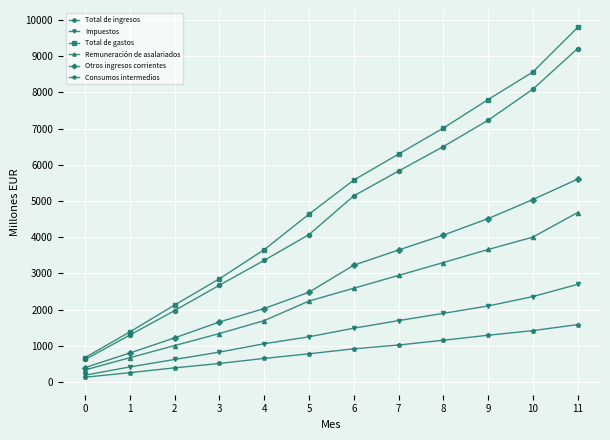

The value of Consumos intermedios at 3 is 514. True or false?

True